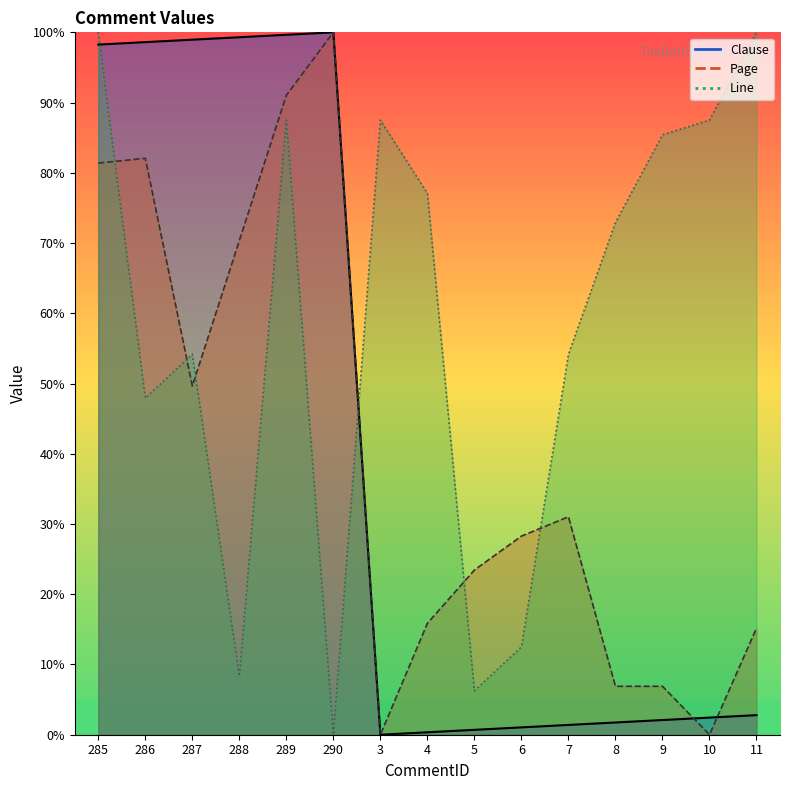

Count the number of data series in this chart.

3